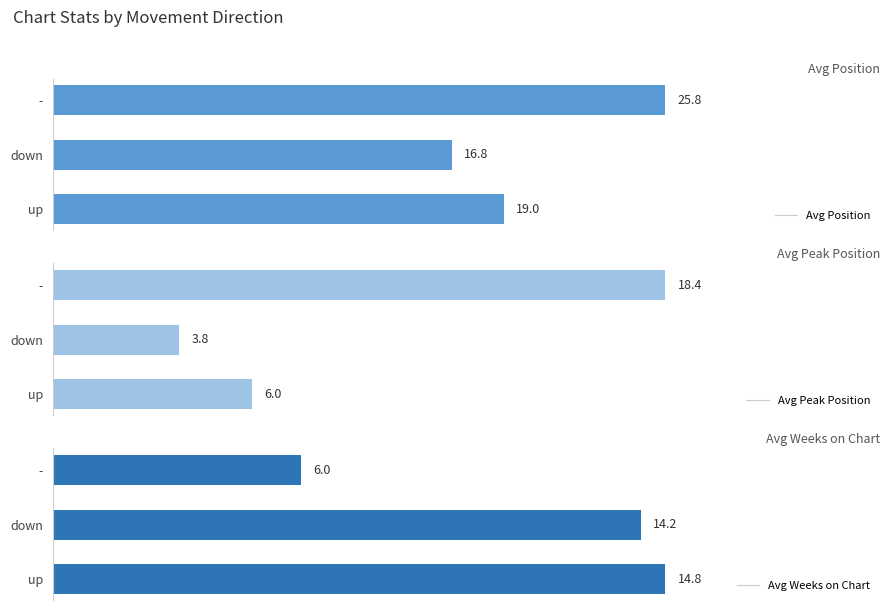

At which label is Avg Position closest to 21?

up